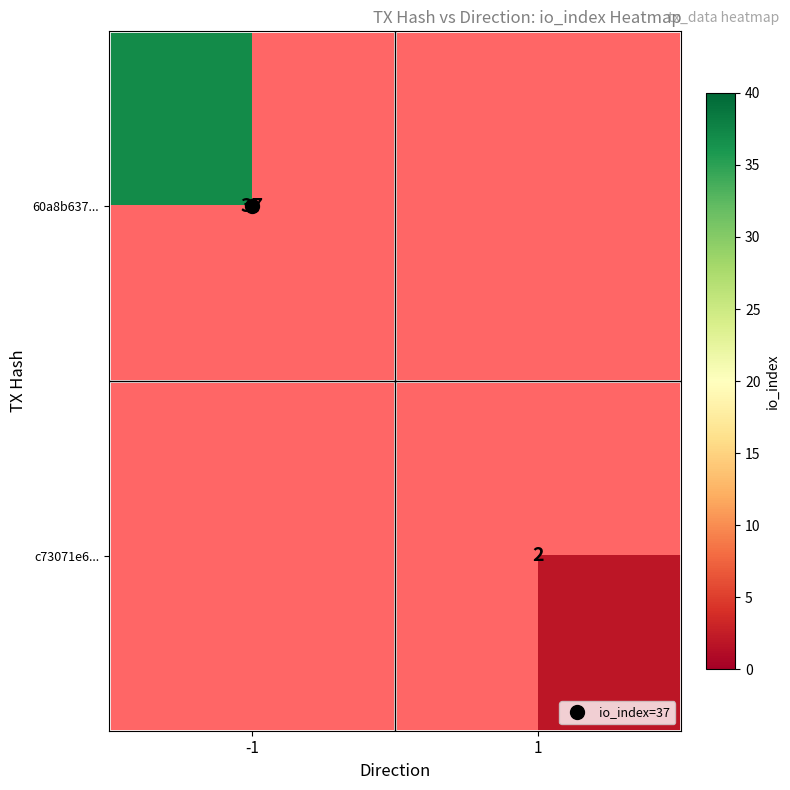

Where is 60a8b637... nearest to the value 37?

-1